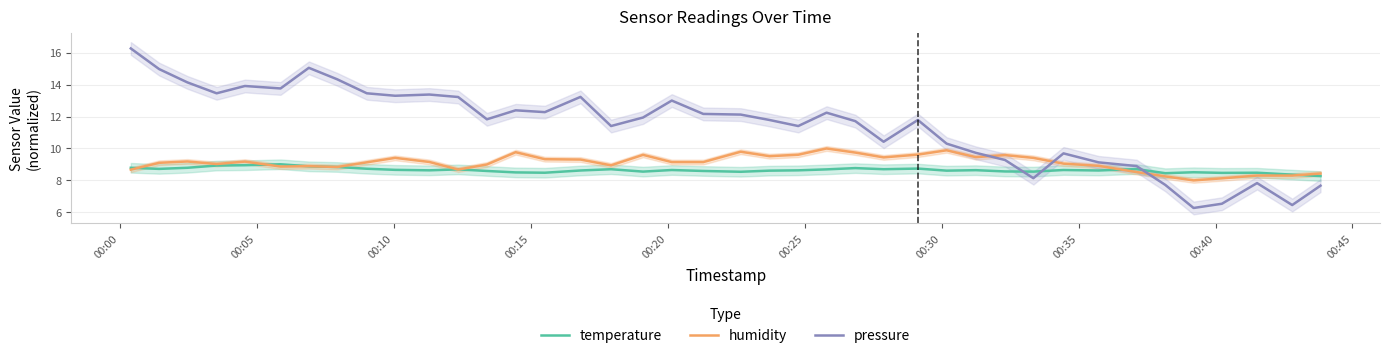

What is the greatest value displayed?

16.3